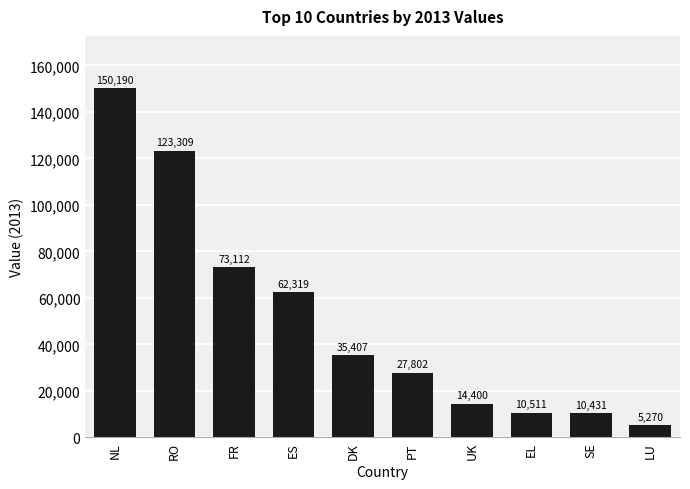

How many bars are there in total?

10